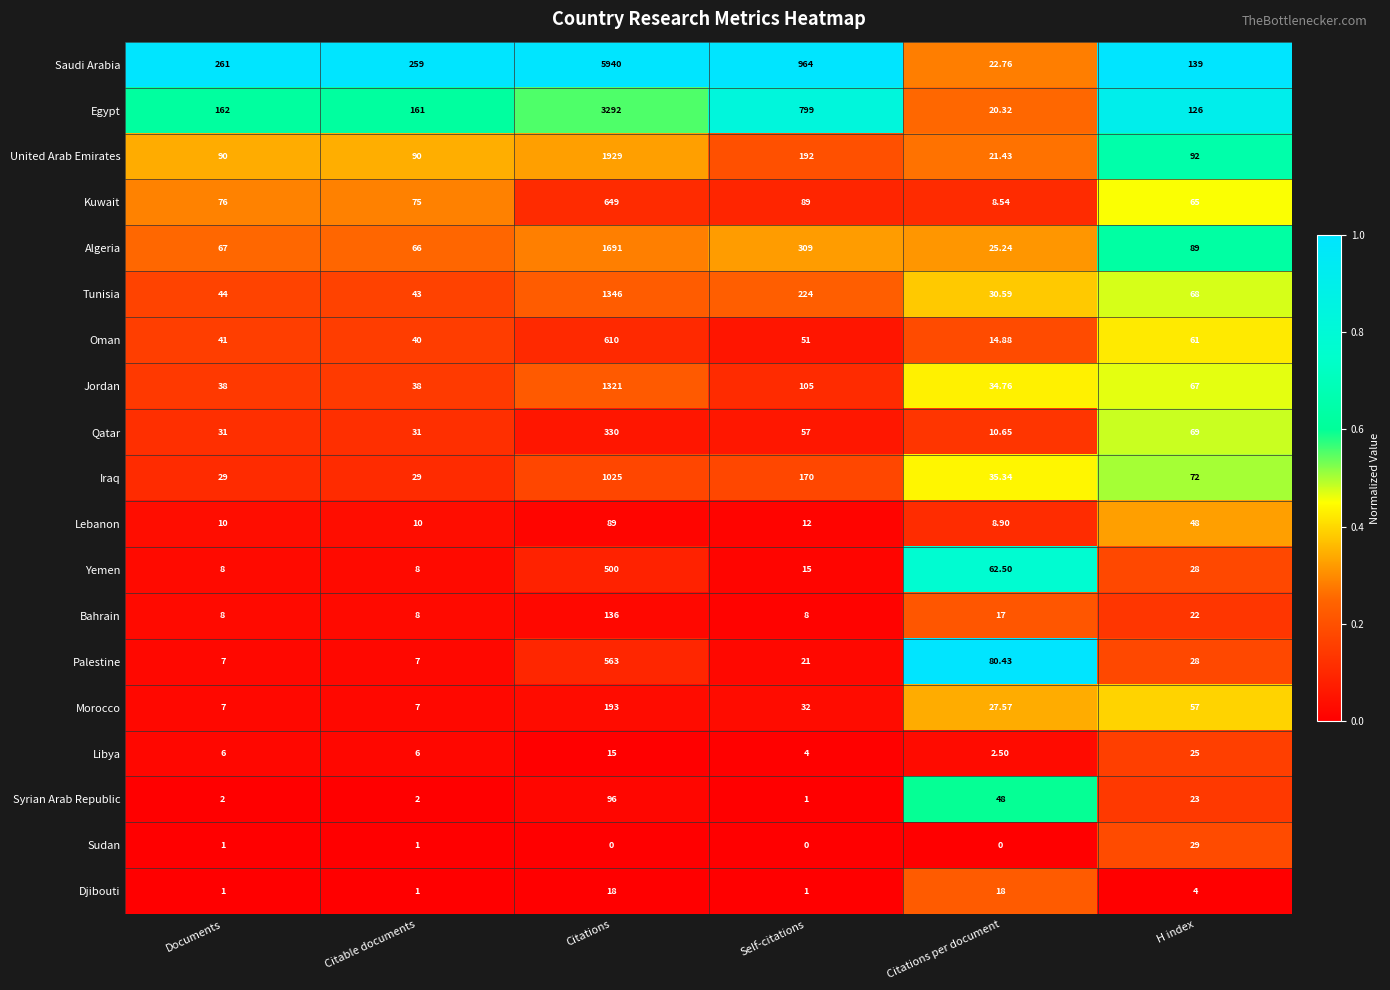

Which series changed the most between Documents and Citations?

Saudi Arabia